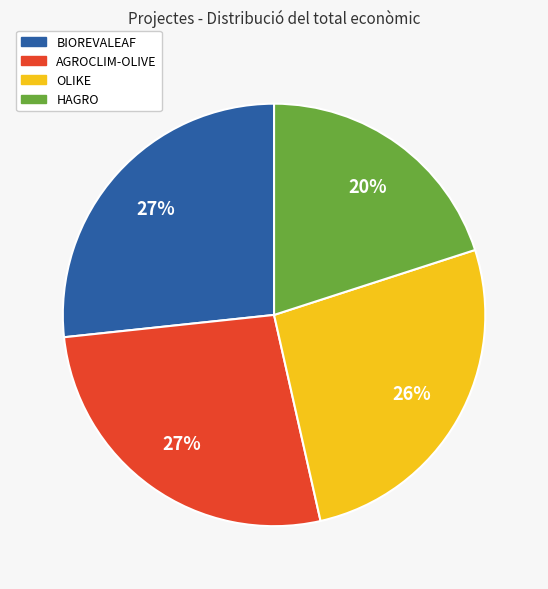

True or false: HAGRO accounts for 20% of the total.

True